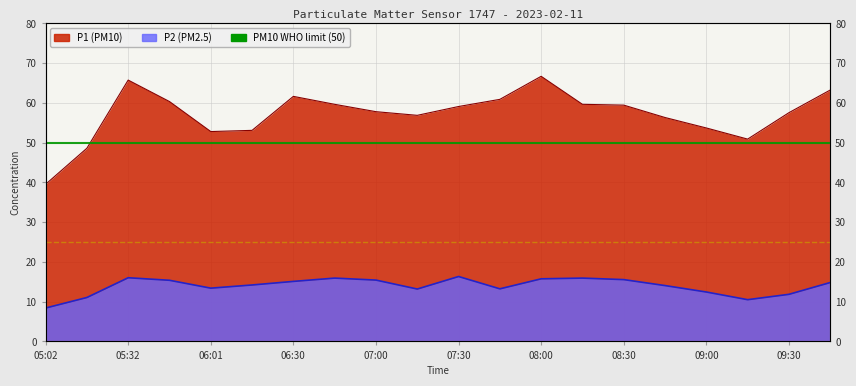

Which series changed the most between 06:30 and 08:00?

P1